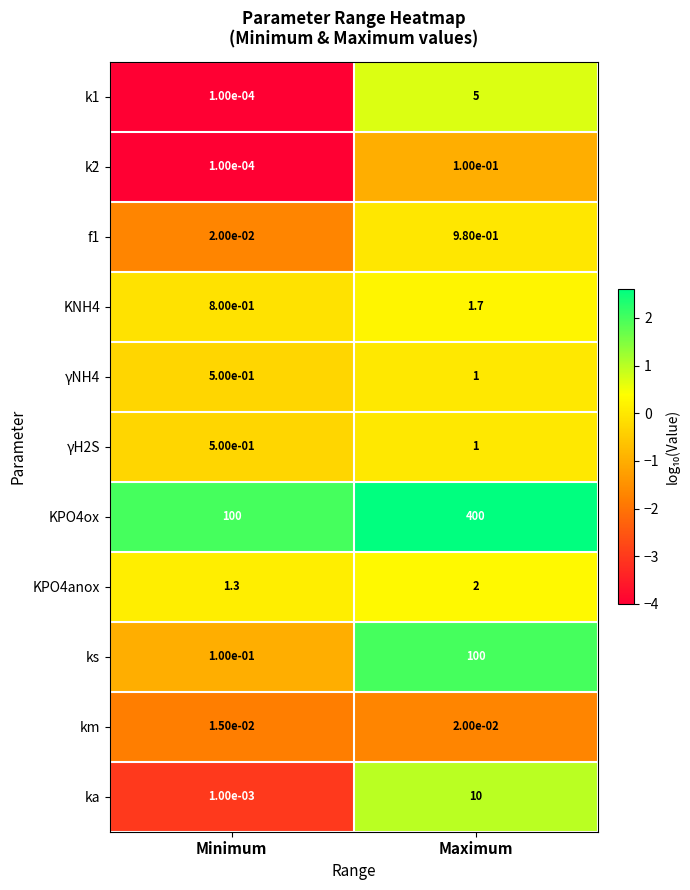

The γNH4 series shows 0.3 at Maximum. True or false?

False